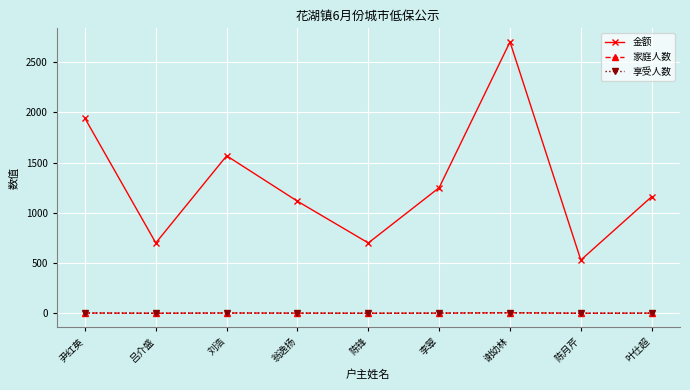

Rank the categories by 享受人数 value from lowest to highest.

吕介盛, 陈锋, 陈月芹, 翁逸扬, 李翠, 叶仕超, 尹红英, 刘浩, 谢幼林